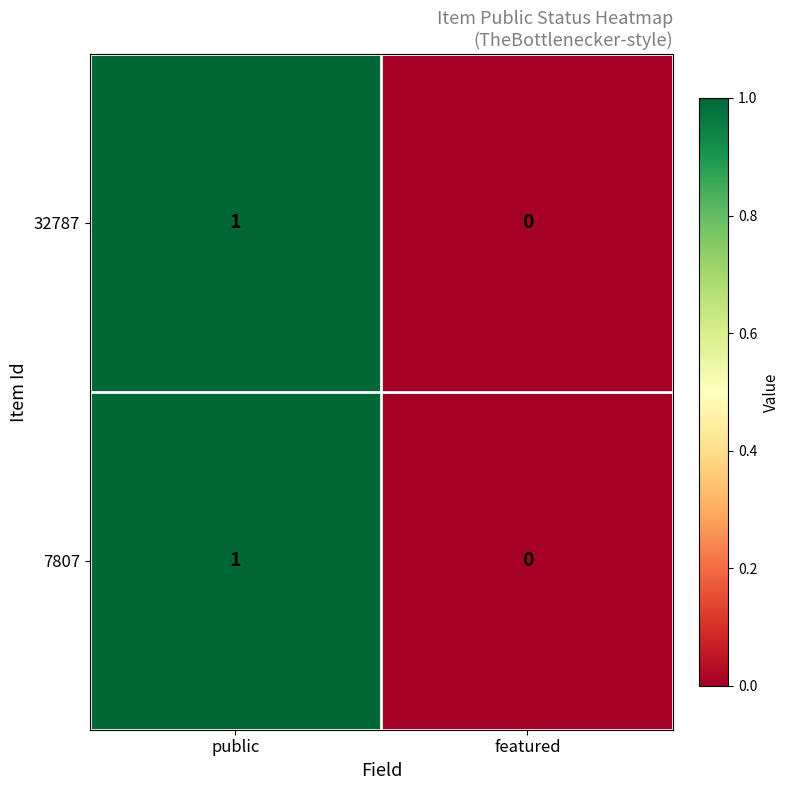

Is it true that 32787 equals 0 at public?

False